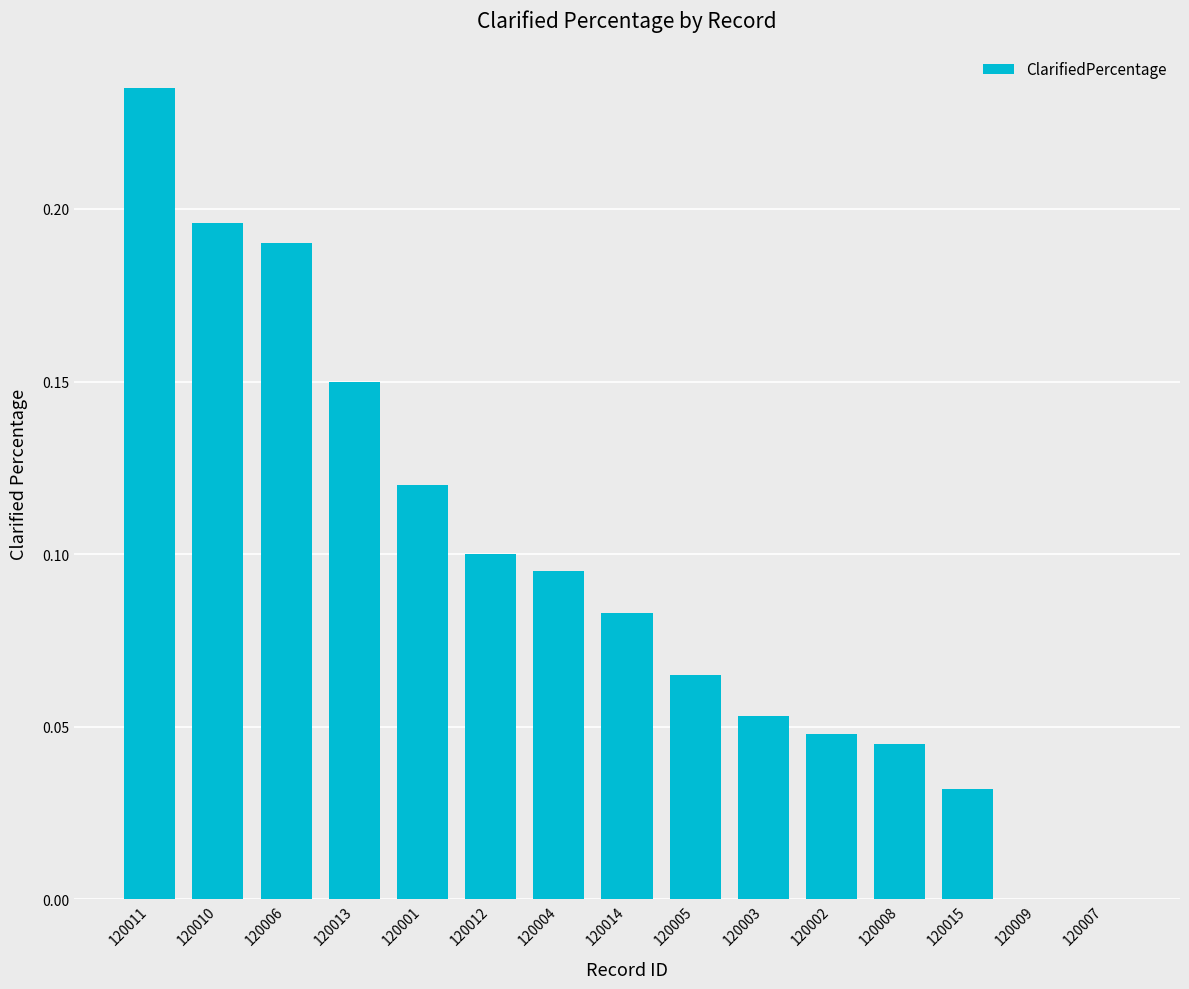

Is it true that the value at 120003 is 0.0?

False